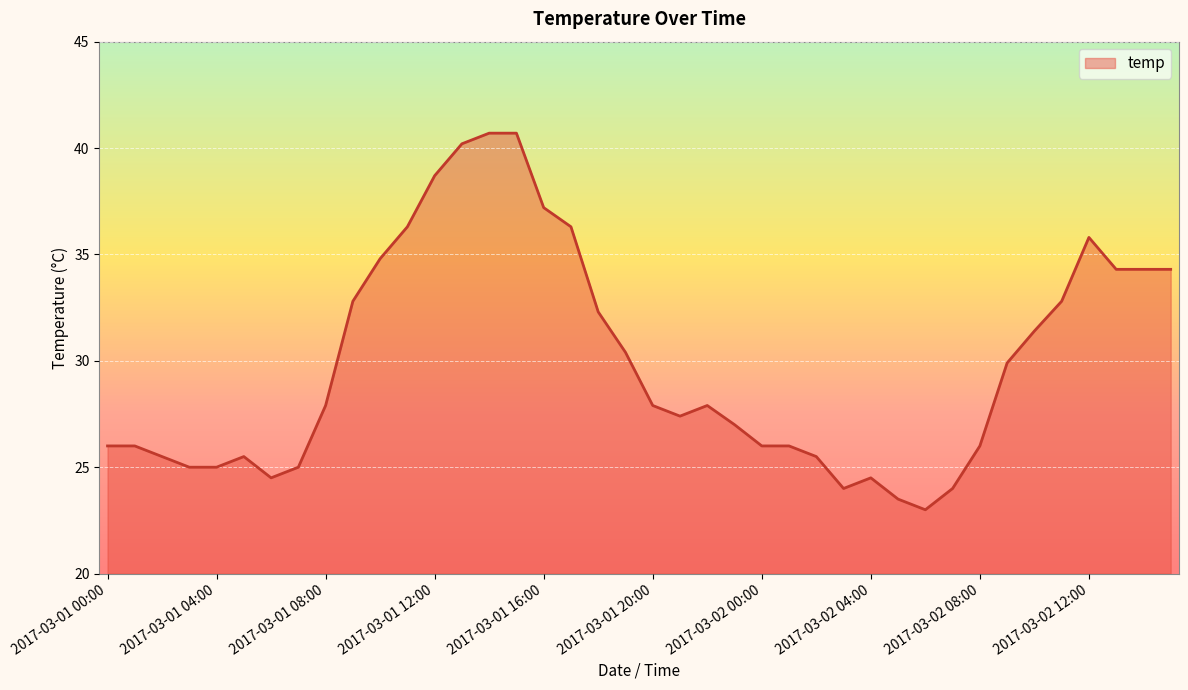

What is the difference between the maximum and minimum values?

17.7